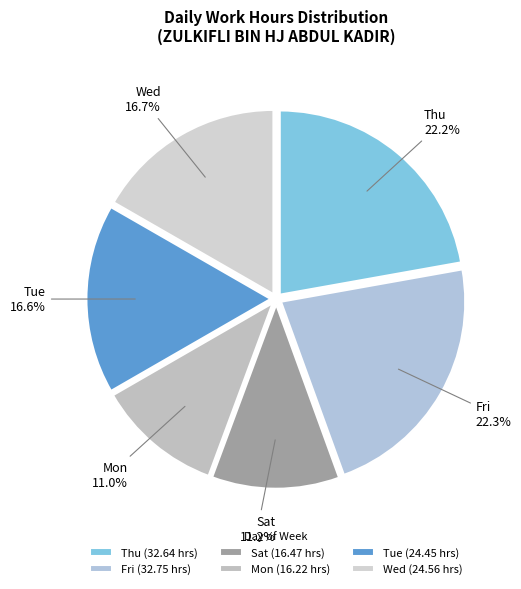

Is the sum of Mon and Tue greater than half?

No